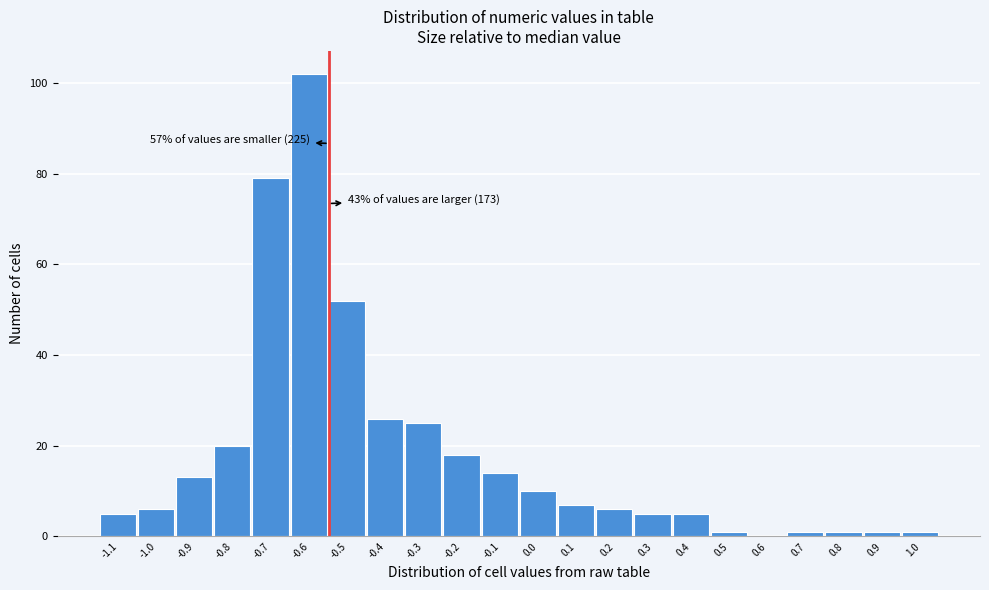

Reading left to right, transcribe all the data shown in this chart.

-1.1=5	-1.0=6	-0.9=13	-0.8=20	-0.7=79	-0.6=102	-0.5=52	-0.4=26	-0.3=25	-0.2=18	-0.1=14	0.0=10	0.1=7	0.2=6	0.3=5	0.4=5	0.5=1	0.6=0	0.7=1	0.8=1	0.9=1	1.0=1